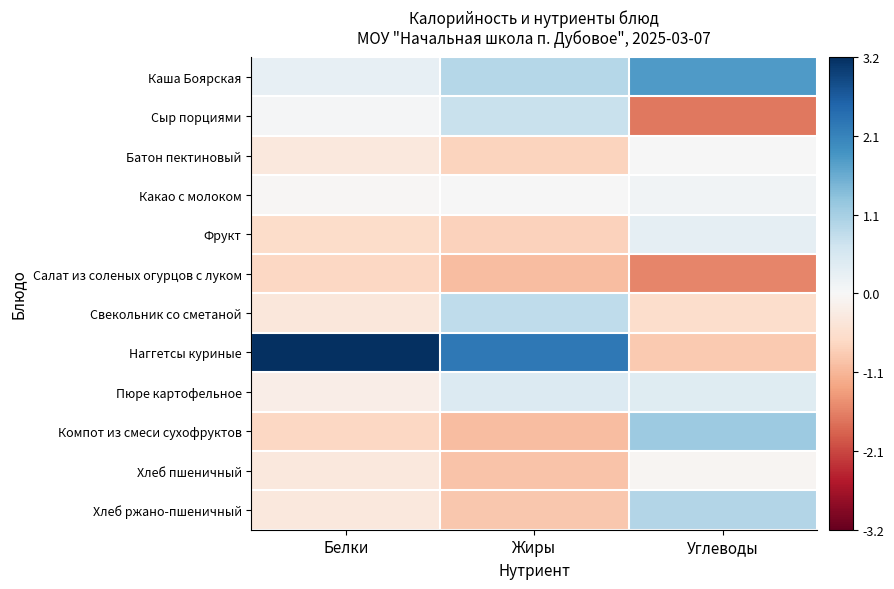

Reading left to right, extract all data points from this chart.

Каша Боярская: Белки=0.3	Жиры=0.9	Углеводы=1.8
Сыр порциями: Белки=0.0	Жиры=0.7	Углеводы=-1.7
Батон пектиновый: Белки=-0.3	Жиры=-0.7	Углеводы=0.0
Какао с молоком: Белки=-0.0	Жиры=0.0	Углеводы=0.1
Фрукт: Белки=-0.6	Жиры=-0.7	Углеводы=0.3
Салат из соленых огурцов с луком: Белки=-0.7	Жиры=-1.0	Углеводы=-1.6
Свекольник со сметаной: Белки=-0.4	Жиры=0.8	Углеводы=-0.6
Наггетсы куриные: Белки=3.2	Жиры=2.3	Углеводы=-0.8
Пюре картофельное: Белки=-0.2	Жиры=0.4	Углеводы=0.4
Компот из смеси сухофруктов: Белки=-0.7	Жиры=-1.0	Углеводы=1.2
Хлеб пшеничный: Белки=-0.3	Жиры=-0.9	Углеводы=-0.1
Хлеб ржано-пшеничный: Белки=-0.3	Жиры=-0.9	Углеводы=0.9